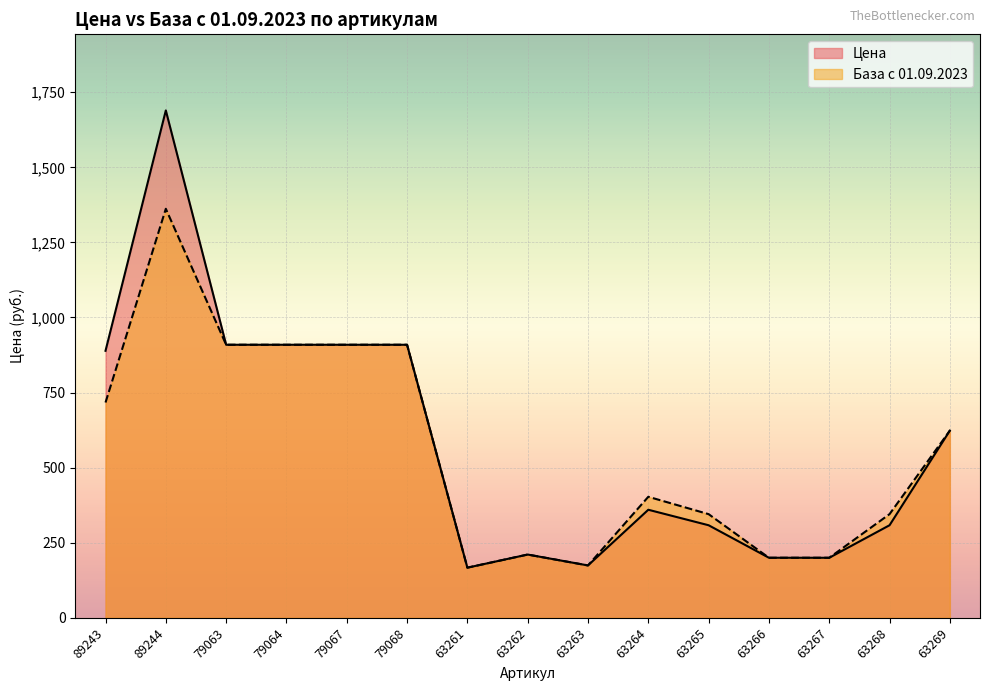

True or false: База с 01.09.2023 has more than 2 interior local peaks.

True